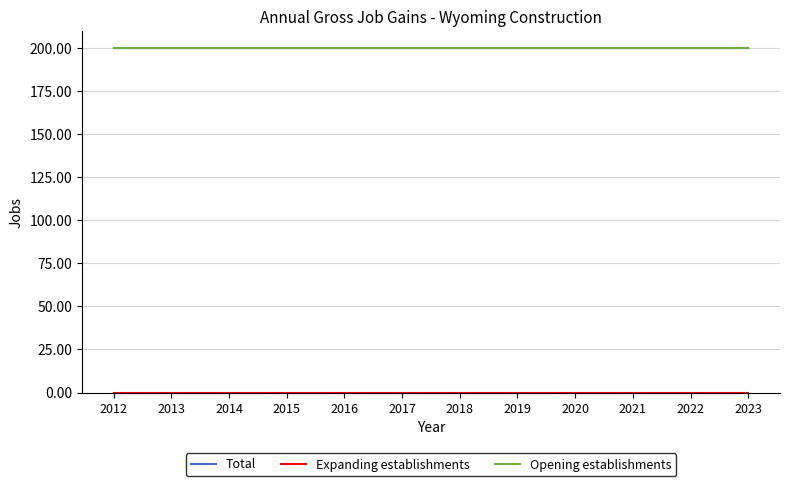

What value does the Total series have at 2013?

200